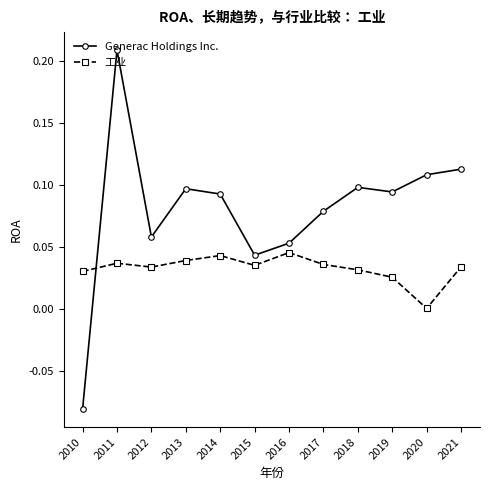

Where do 工业 and Generac Holdings Inc. first cross each other?

2010 and 2011